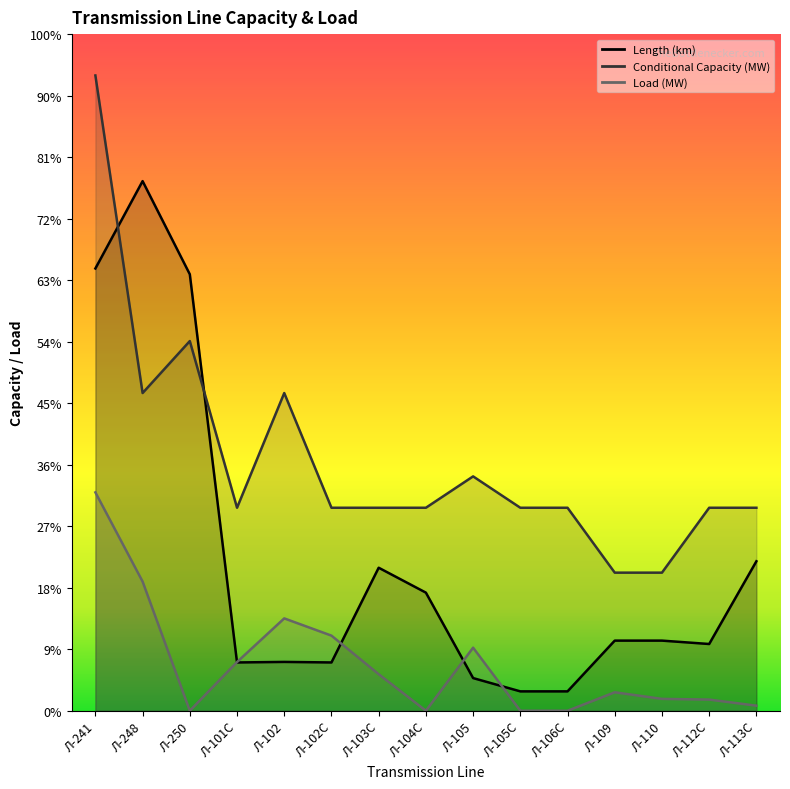

Rank the series by their average value, from lowest to highest.

Load (MW), Length (km), Conditional Capacity (MW)